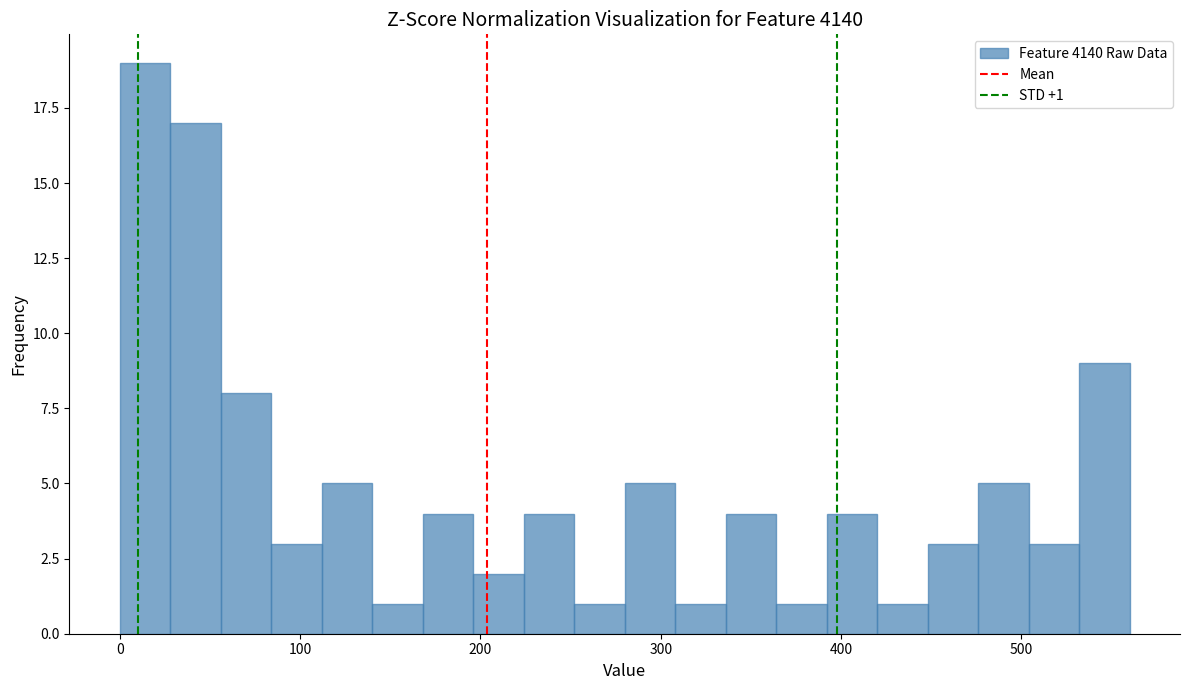

Around what value on the x-axis is the tallest bar? Give the approximate position of its centre, as read against the axis.

10